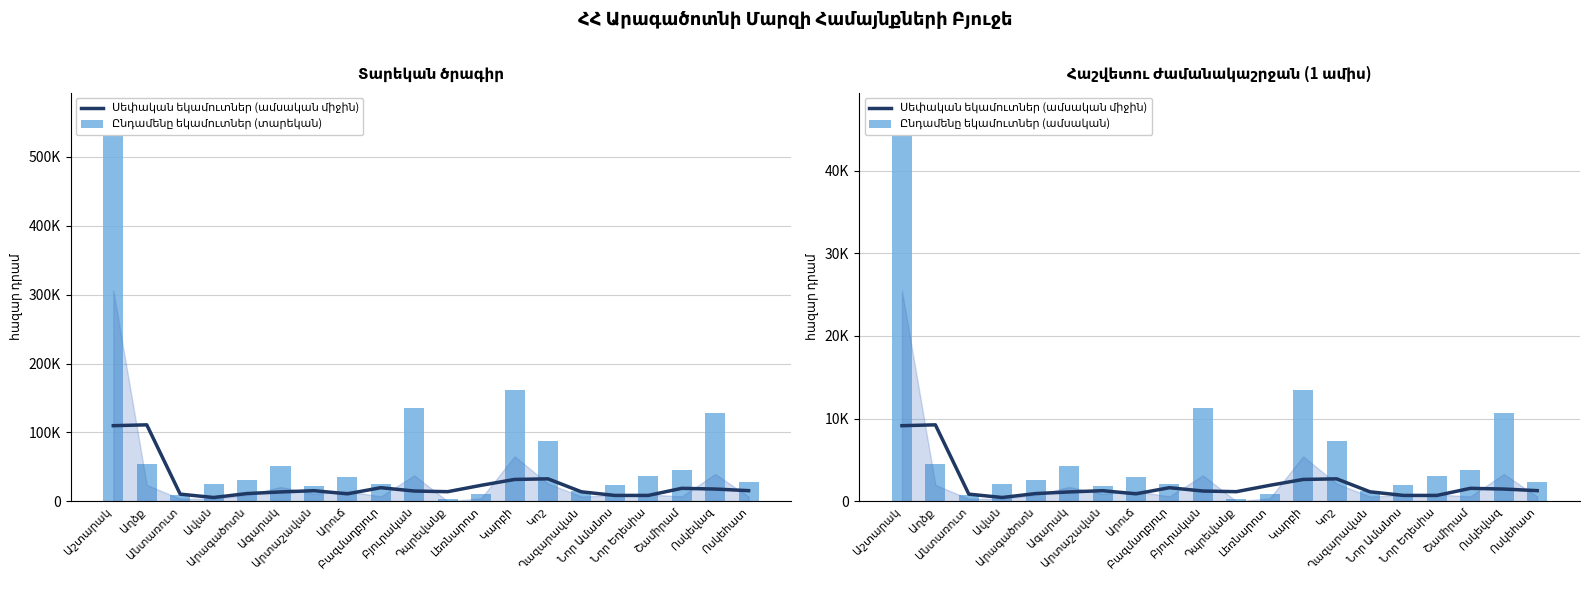

Count the number of data series in this chart.

3